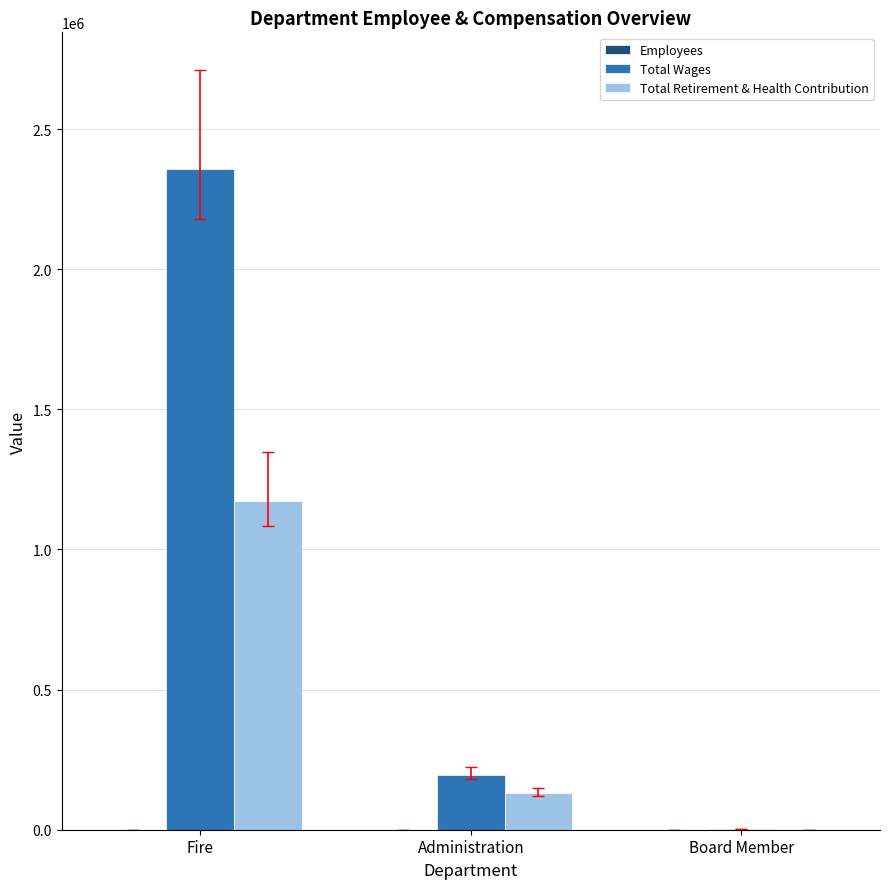

Where is Total Retirement & Health Contribution nearest to the value 586296?

Administration